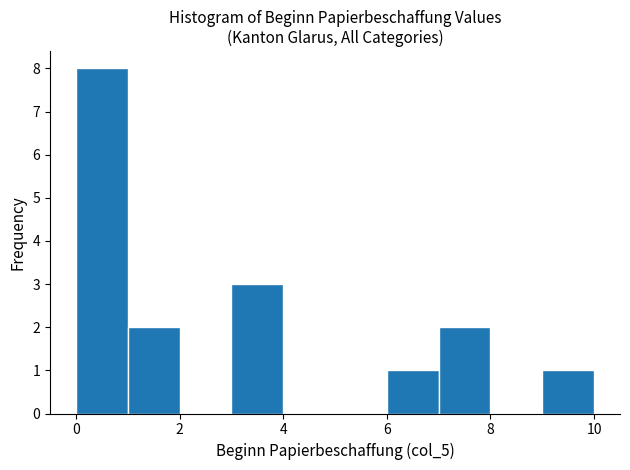

Reading left to right, list every bar in this chart as the range it spans on the x-axis followed by its height. The values are not printed on the chart, so give them approximately, as read against the axis.

0 to 1: 8
1 to 2: 2
2 to 3: 0
3 to 4: 3
4 to 5: 0
5 to 6: 0
6 to 7: 1
7 to 8: 2
8 to 9: 0
9 to 10: 1